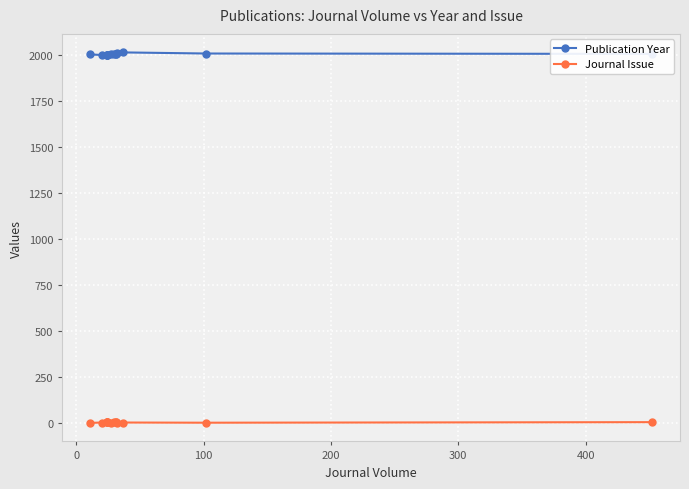

True or false: Publication Year has more than 1 interior local peaks.

False